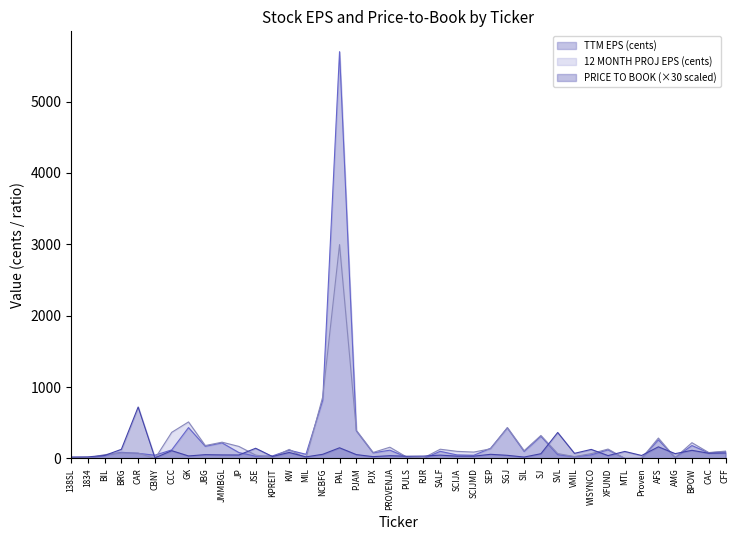

After their last crossing, which series has the higher values: PRICE TO BOOK (times) or TTM EPS (cents)?

TTM EPS (cents)